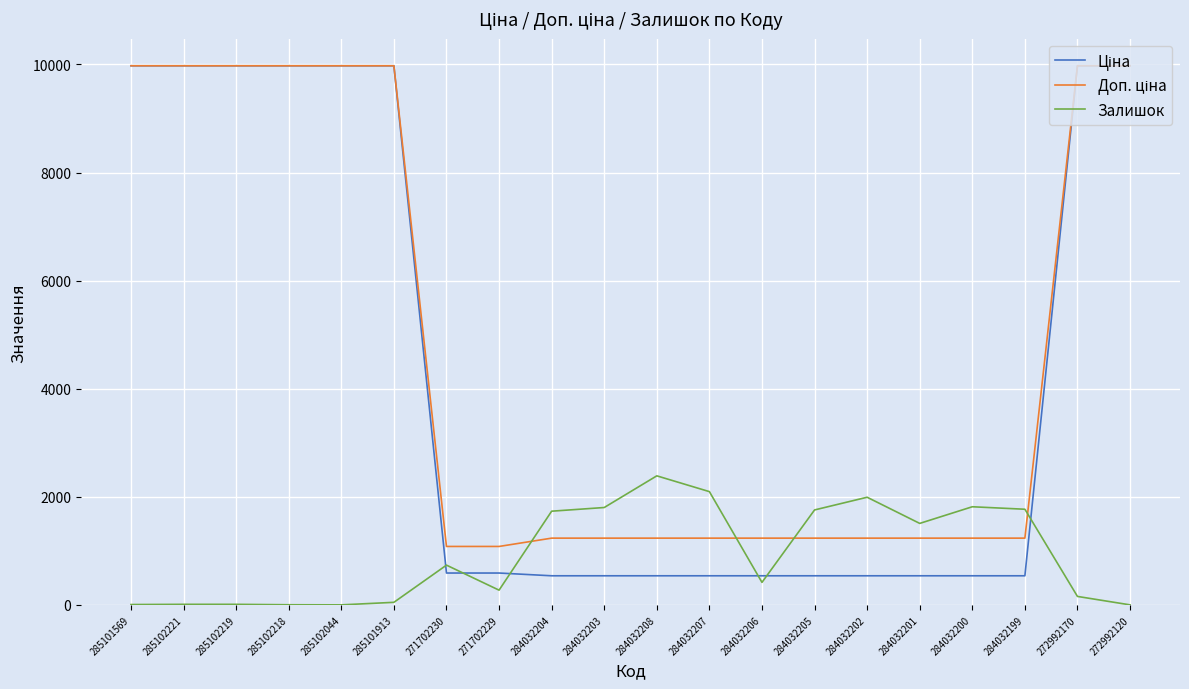

What is the spread (max minus min) of values at 284032206?

818.4